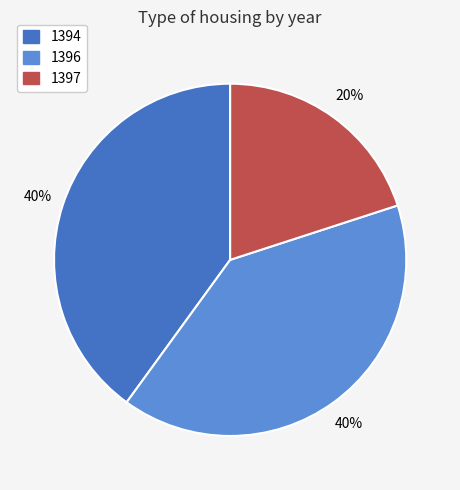

Does 1394 account for over 50% of the chart?

No